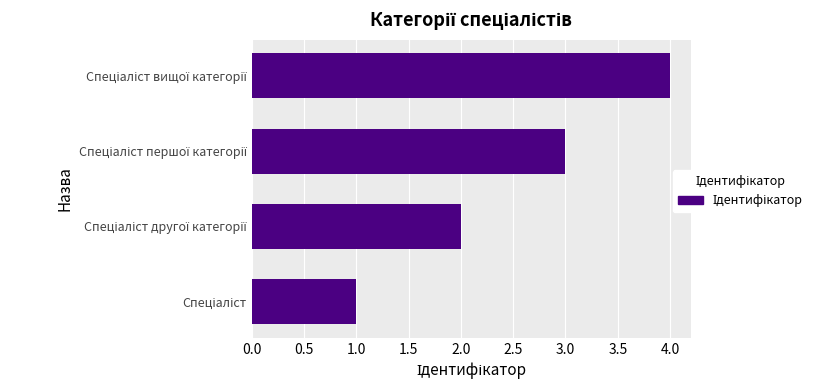

What is the sum of all values?

10